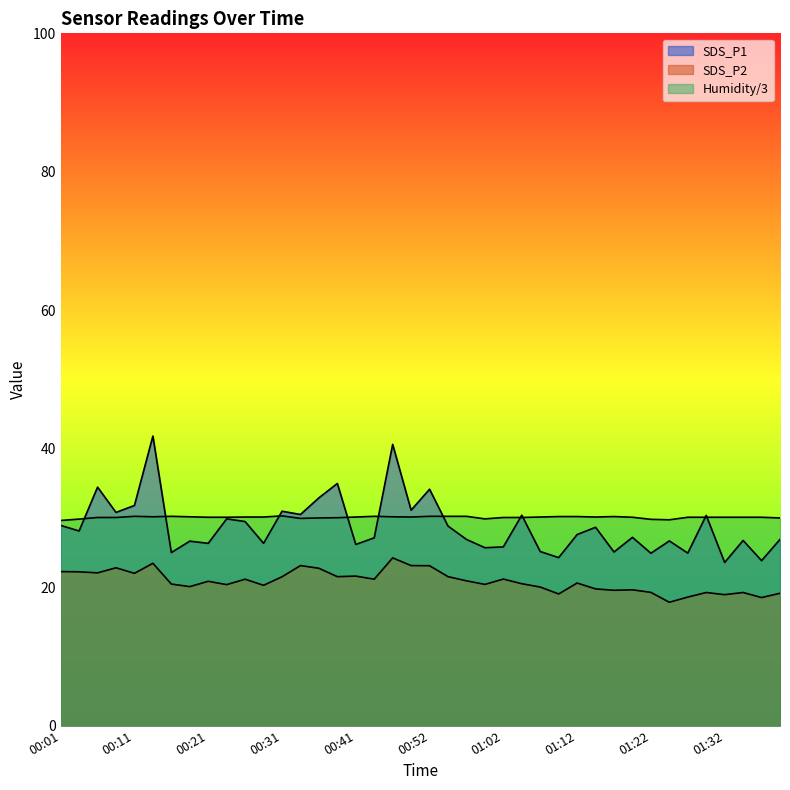

Is the value of Humidity at 00:34 greater than the value of SDS_P2 at 00:31?

Yes